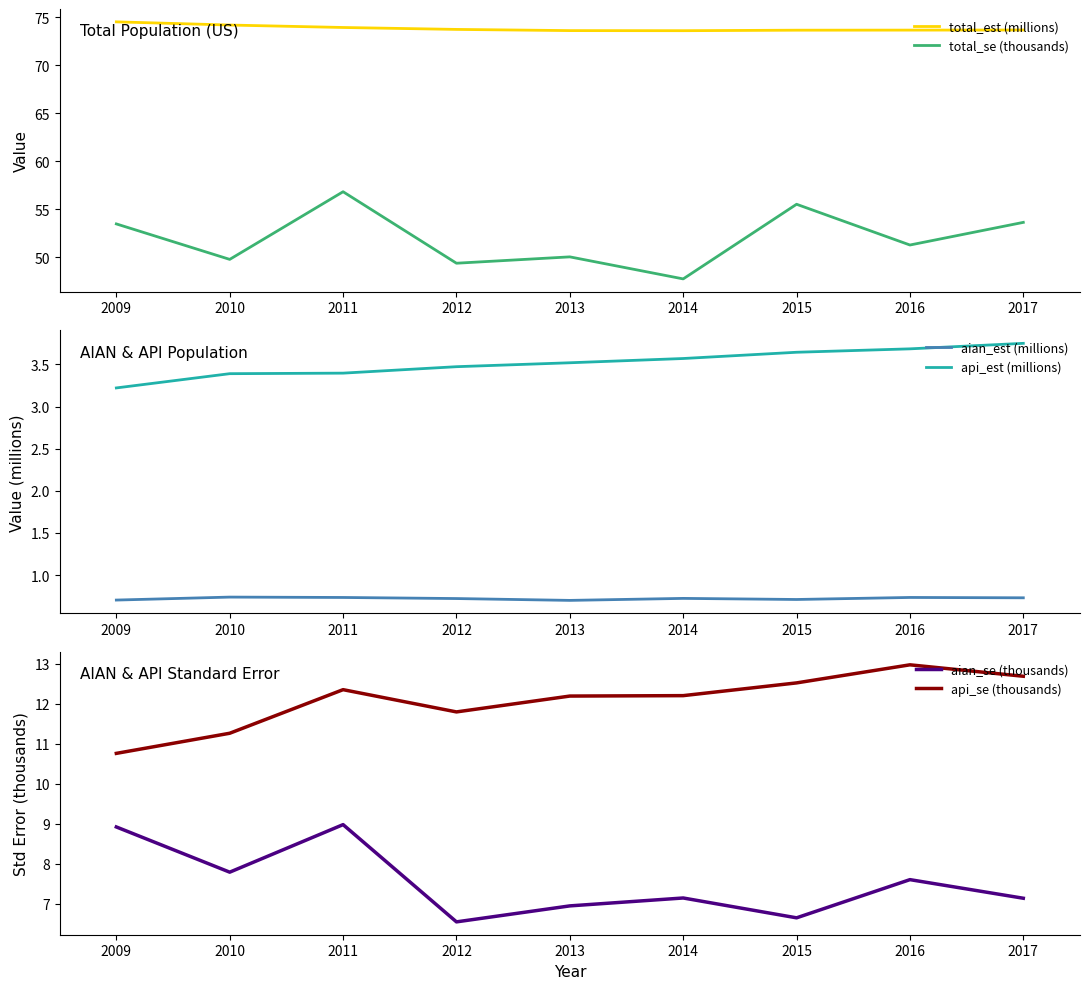

Which series has the widest spread of values?

total_se (thousands)